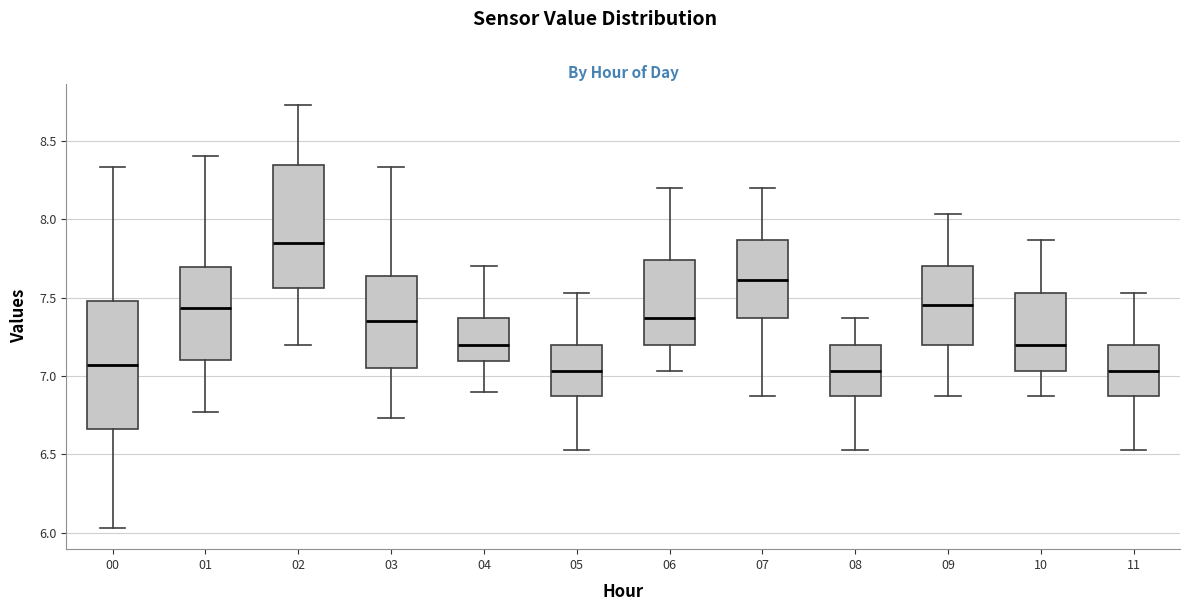

Which box's median line is the highest?

02